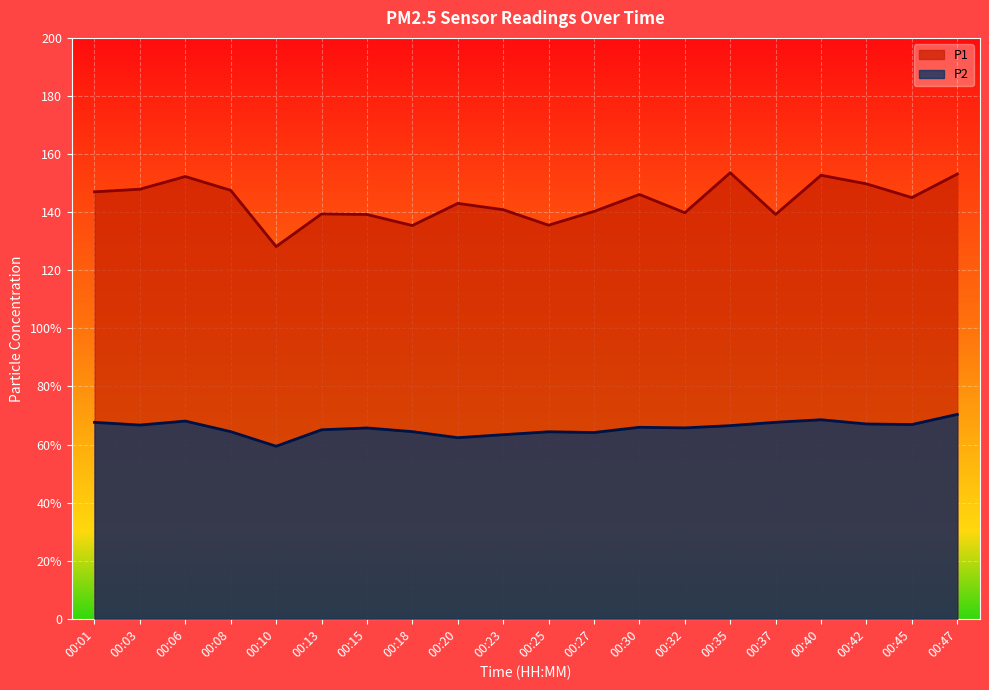

Which series changed the most between 00:25 and 00:45?

P1